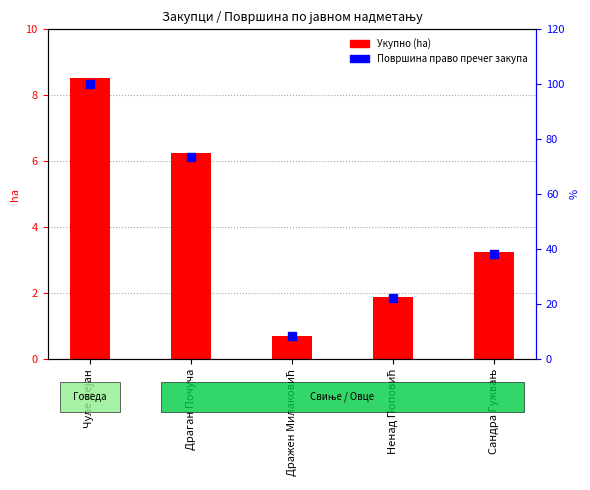

Which series has the largest total across all categories?

Површина право пречег закупа